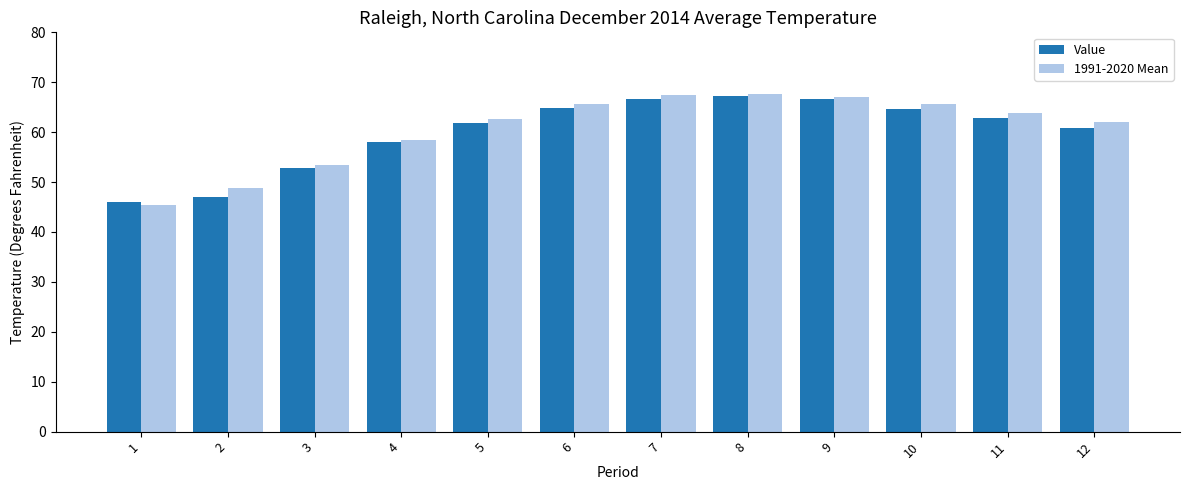

What is the value of the Value bar at the 11th from the left?

62.9